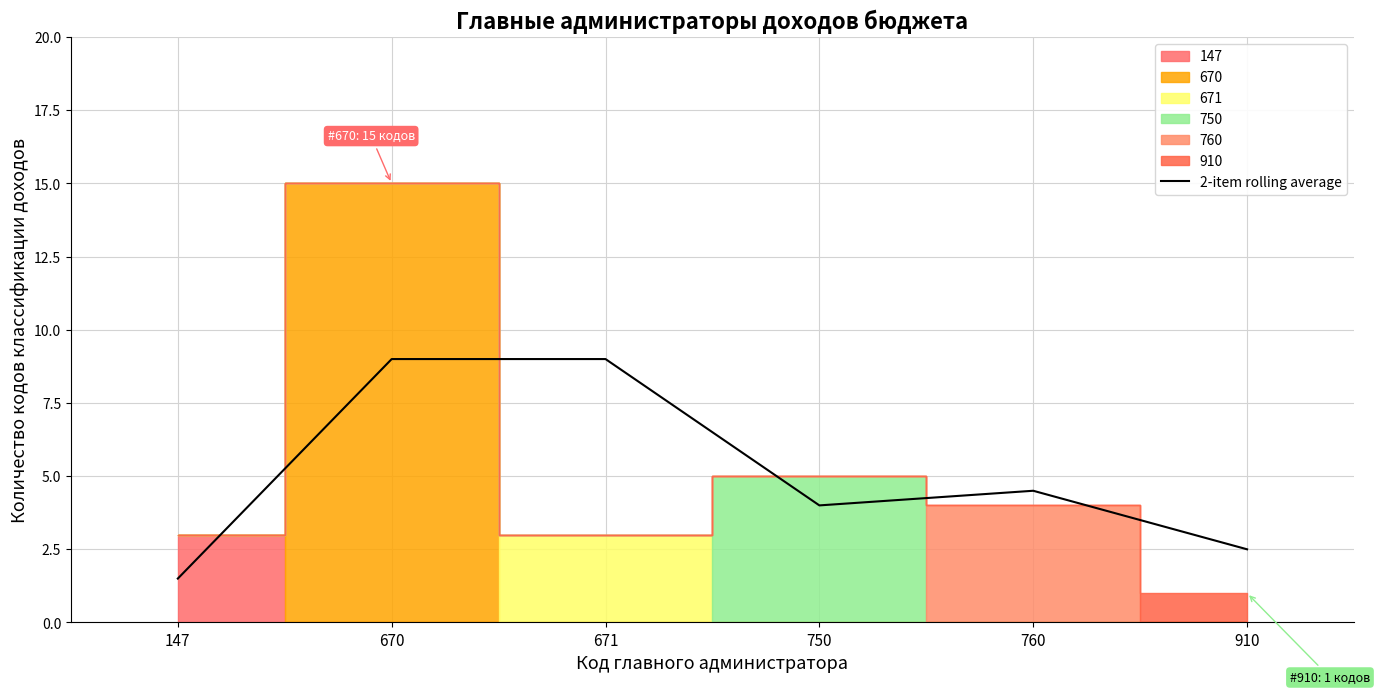

At which label does 2-item rolling average reach its minimum?

147